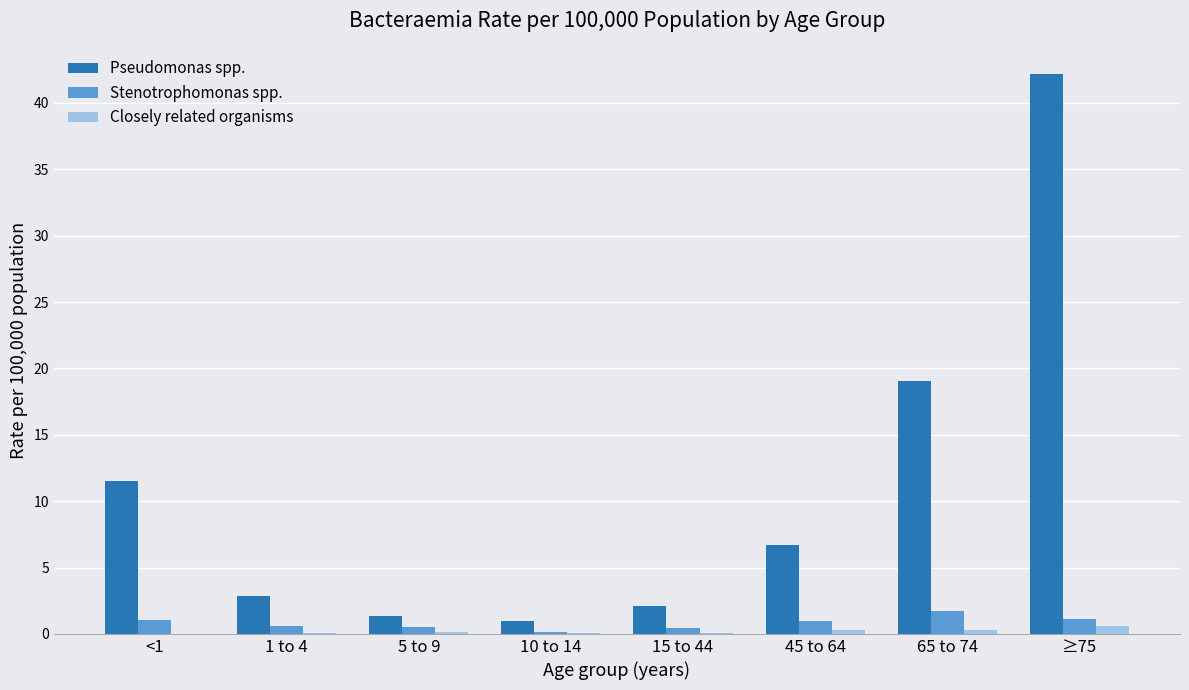

Where does the Pseudomonas spp. series first go above 6?

<1